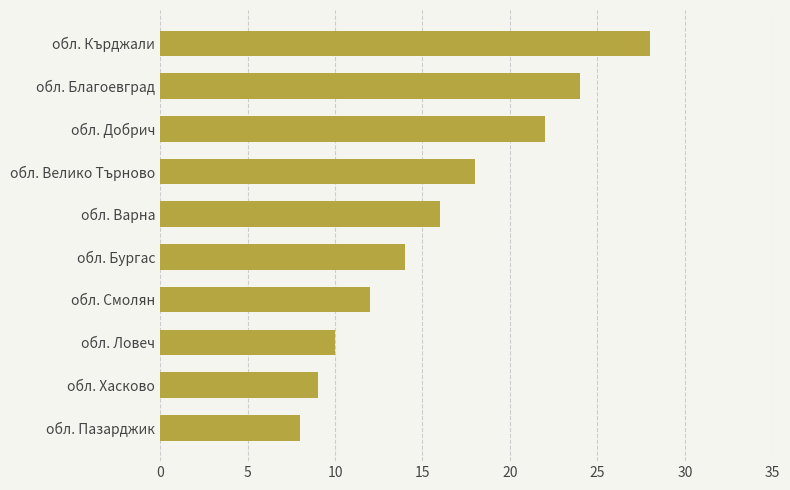

The chart shows a value of 8 at обл. Пазарджик. True or false?

True